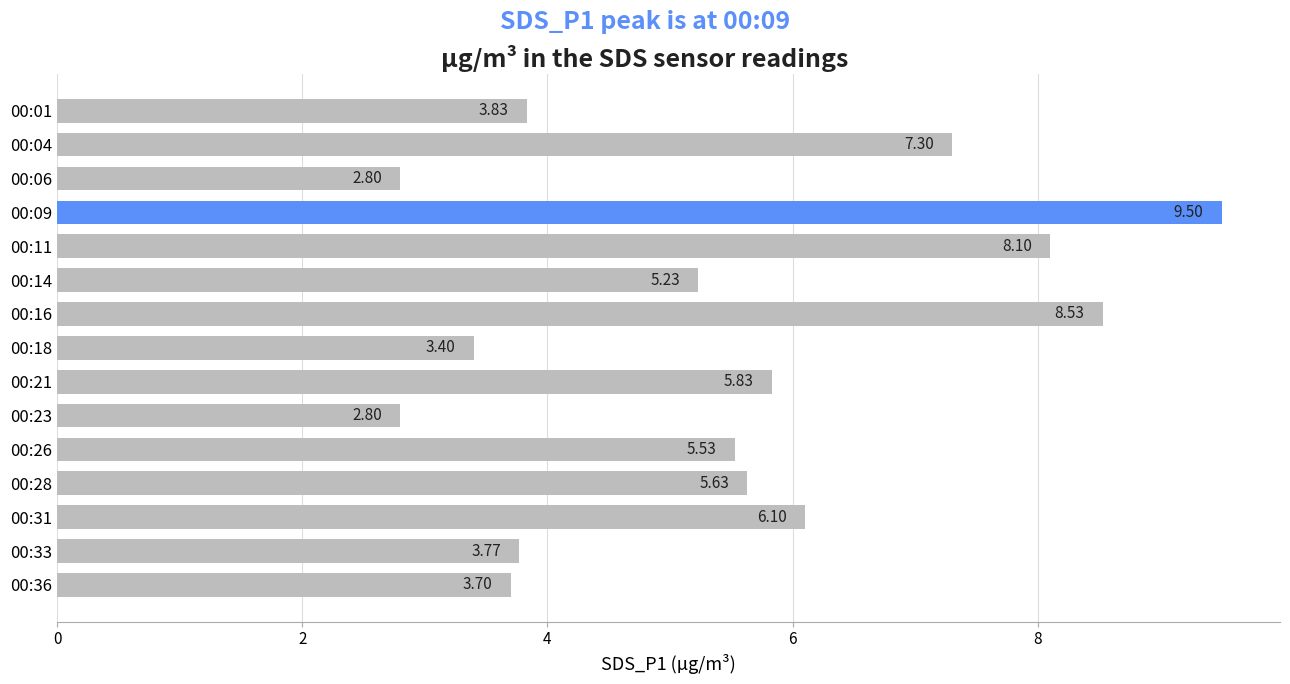

Which label corresponds to the largest value in the chart?

00:09